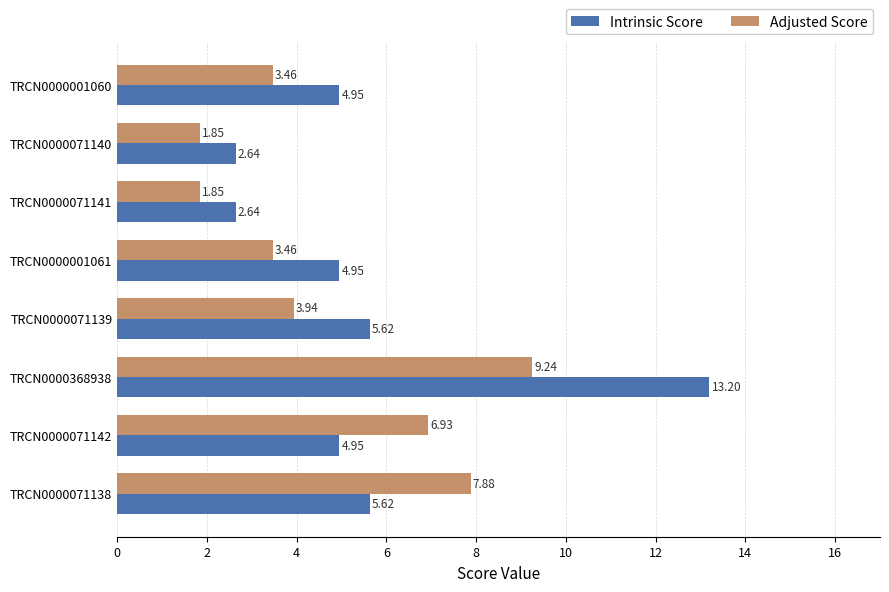

Is the value of Intrinsic Score at TRCN0000001060 greater than the value of Adjusted Score at TRCN0000071140?

Yes